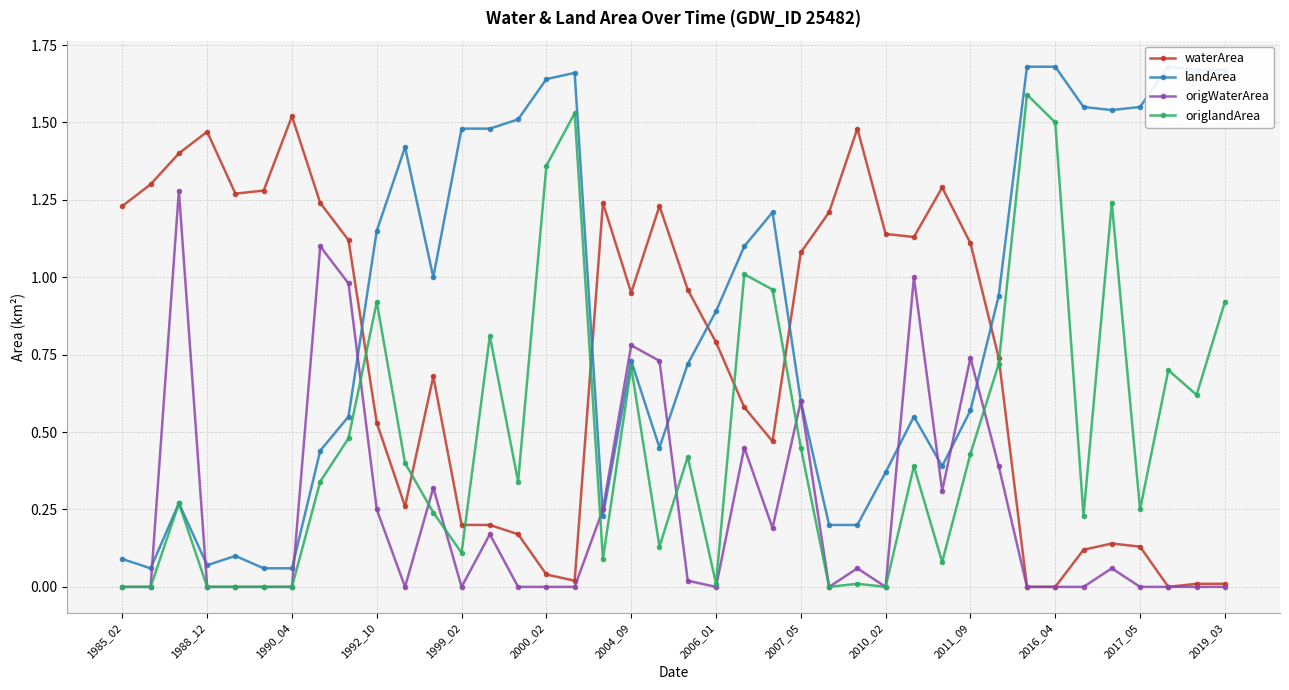

What is the label of the 17th point from the left?

16